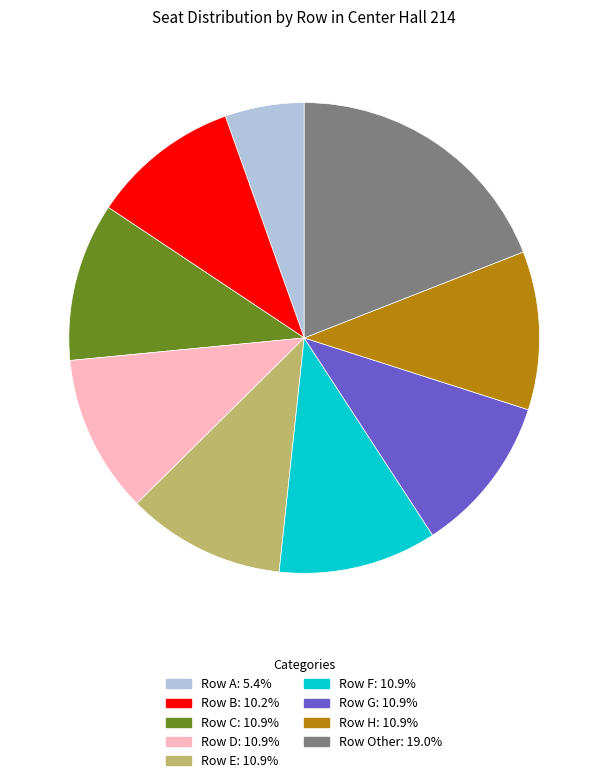

The Row H slice represents 2% of the pie. True or false?

False